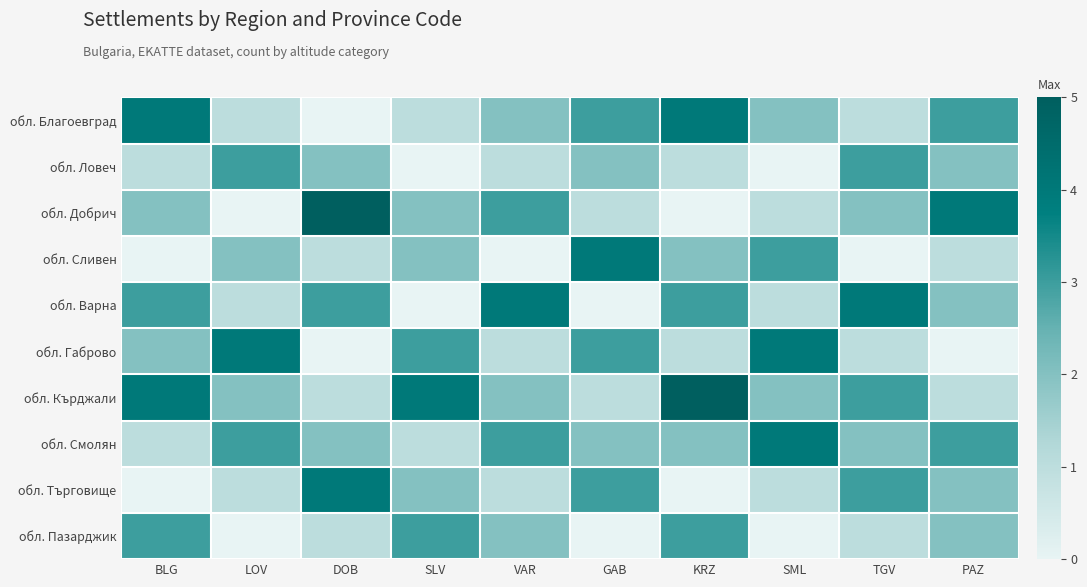

At how many categories does at least one series exceed 1?

10